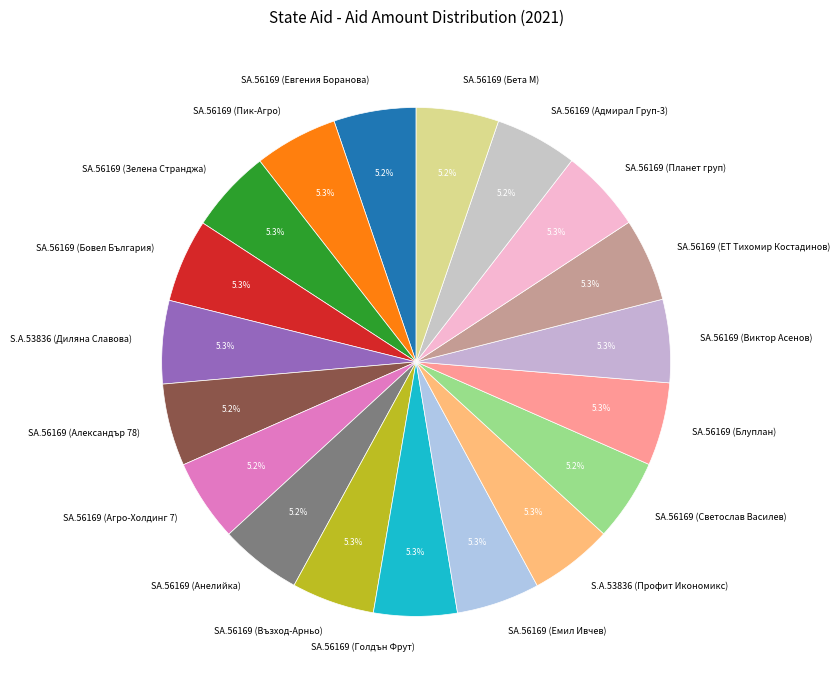

True or false: S.A.53836 (Профит Икономикс) accounts for 5% of the total.

True